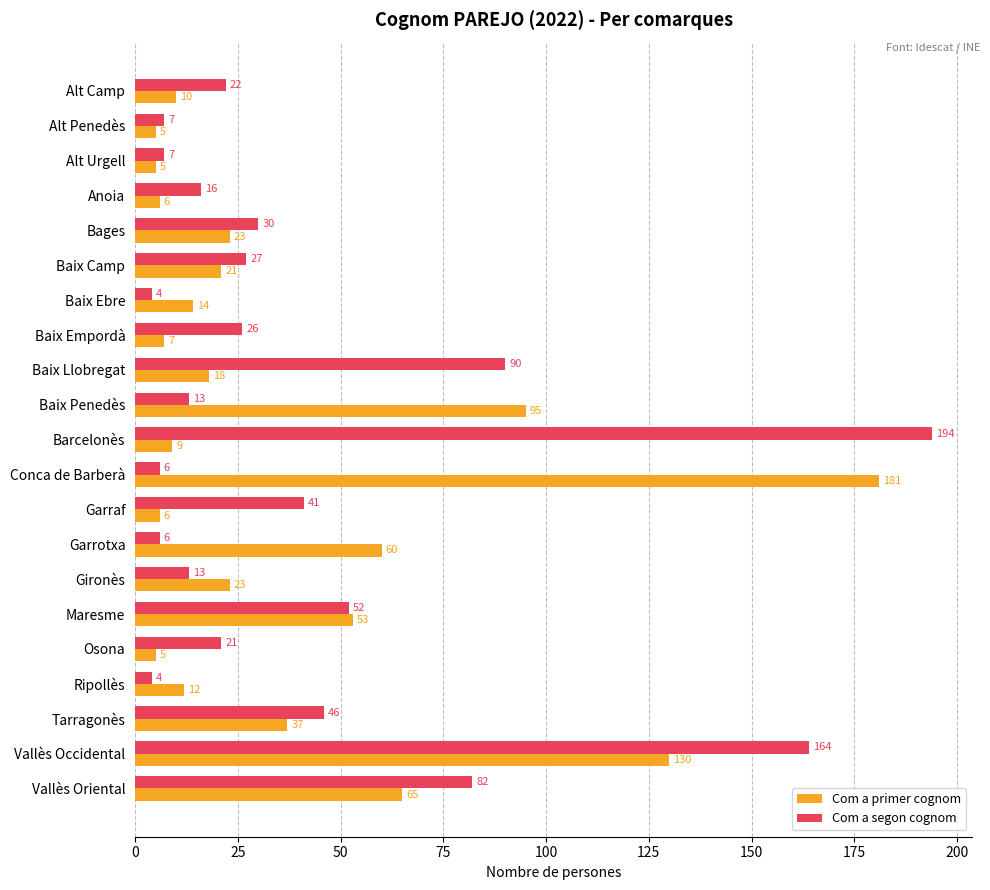

Count the number of categories in the chart.

21